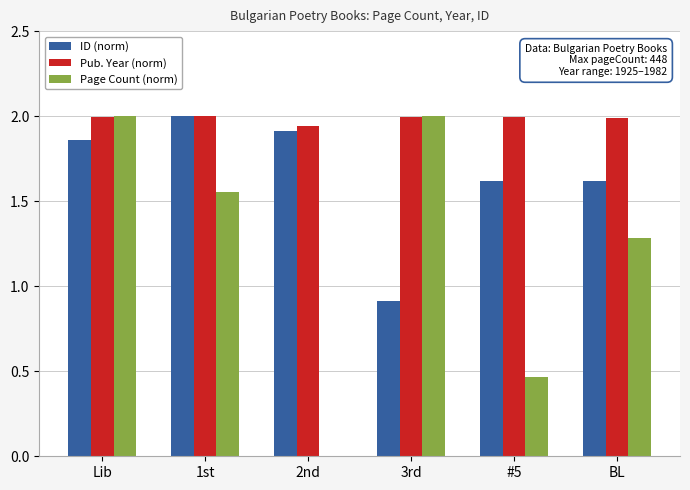

What is the sum of all Page Count (norm) values?

7.3